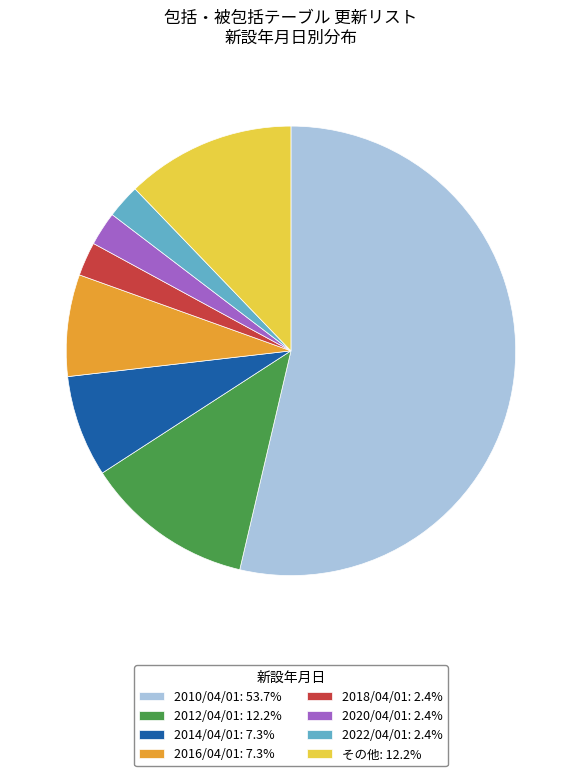

Does 2010/04/01: 53.7% represent more than half of the total?

Yes